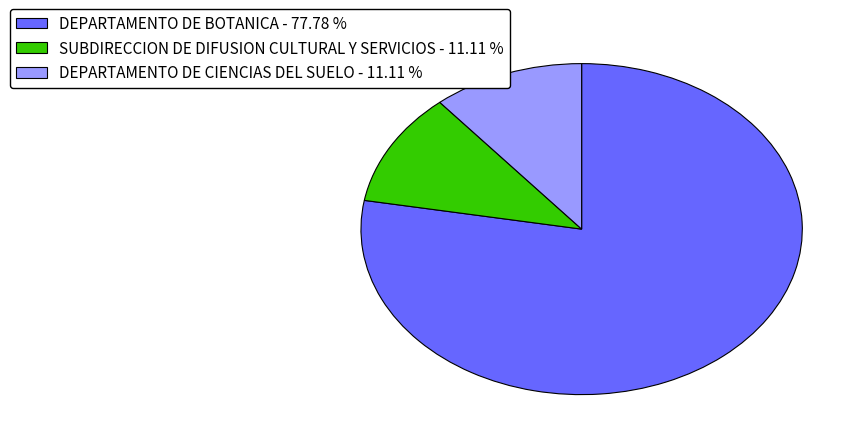

The DEPARTAMENTO DE CIENCIAS DEL SUELO slice represents 11% of the pie. True or false?

True